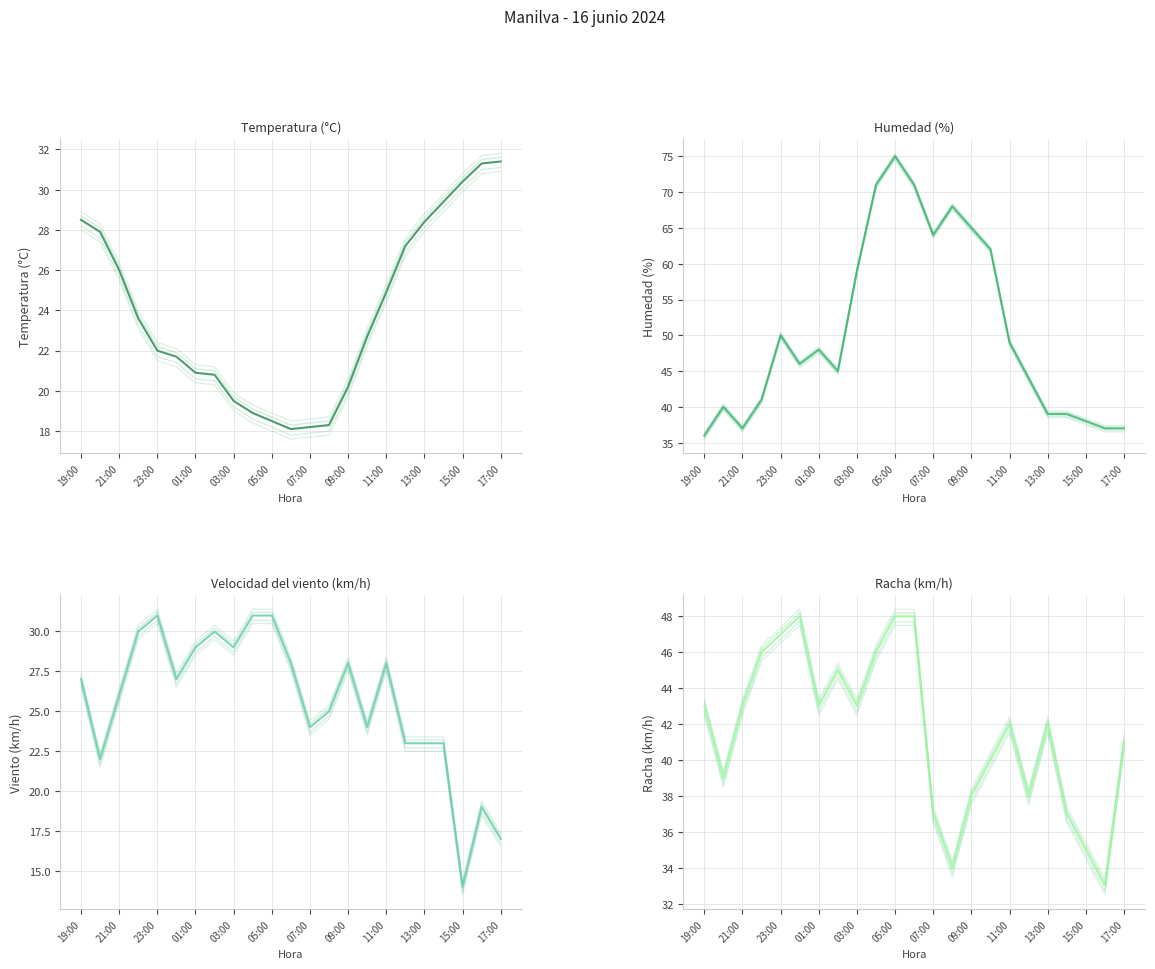

Which has a higher value, 19:00 or 15:00?

15:00